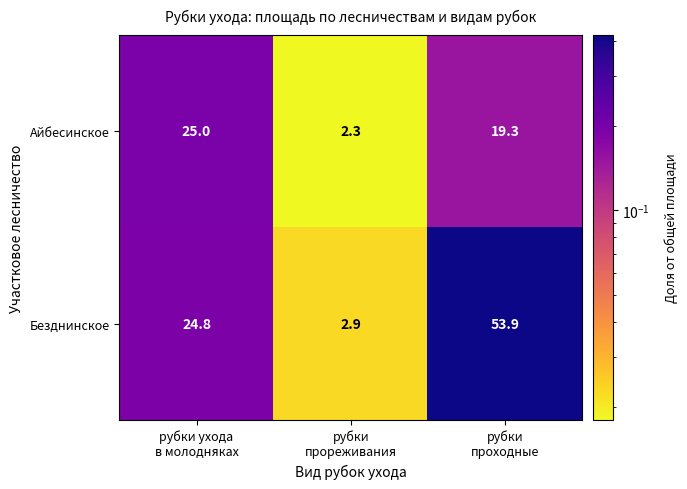

What is the greatest value displayed?

53.9